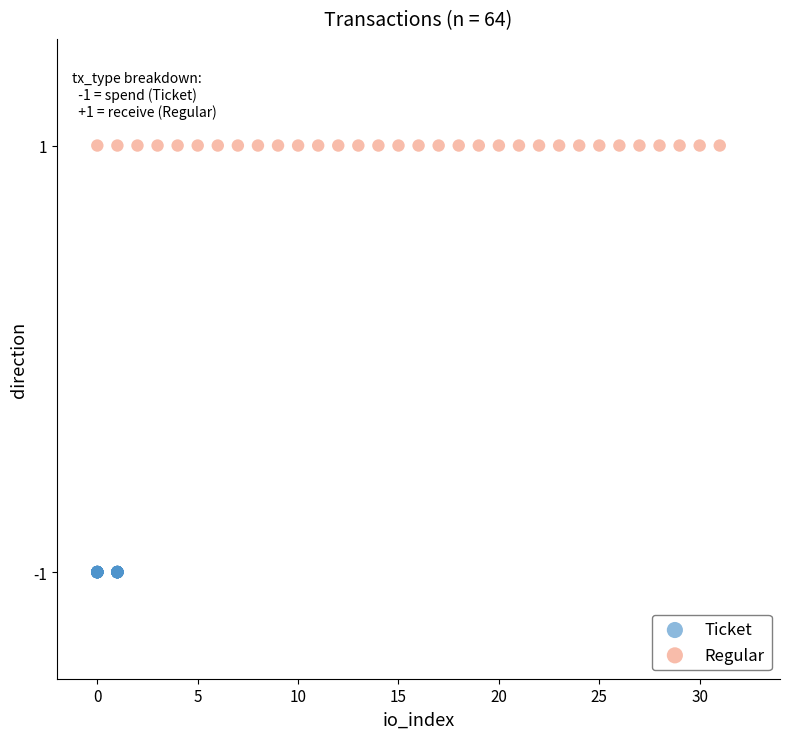

Which series reaches the maximum Y coordinate?

Regular